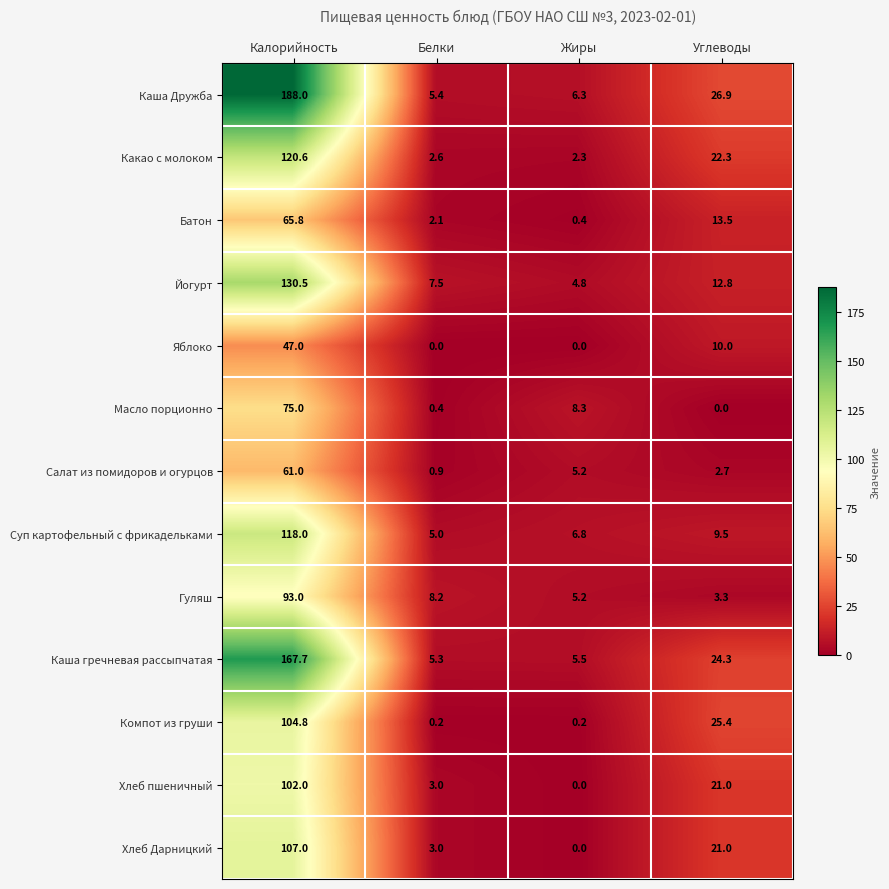

List the labels in order of Салат из помидоров и огурцов value, smallest first.

Белки, Углеводы, Жиры, Калорийность